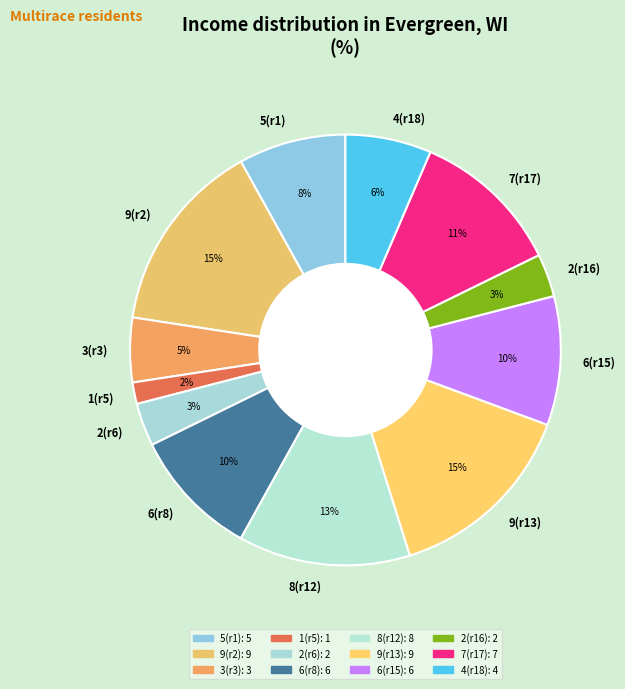

Which has a higher value, 7(r17) or 8(r12)?

8(r12)